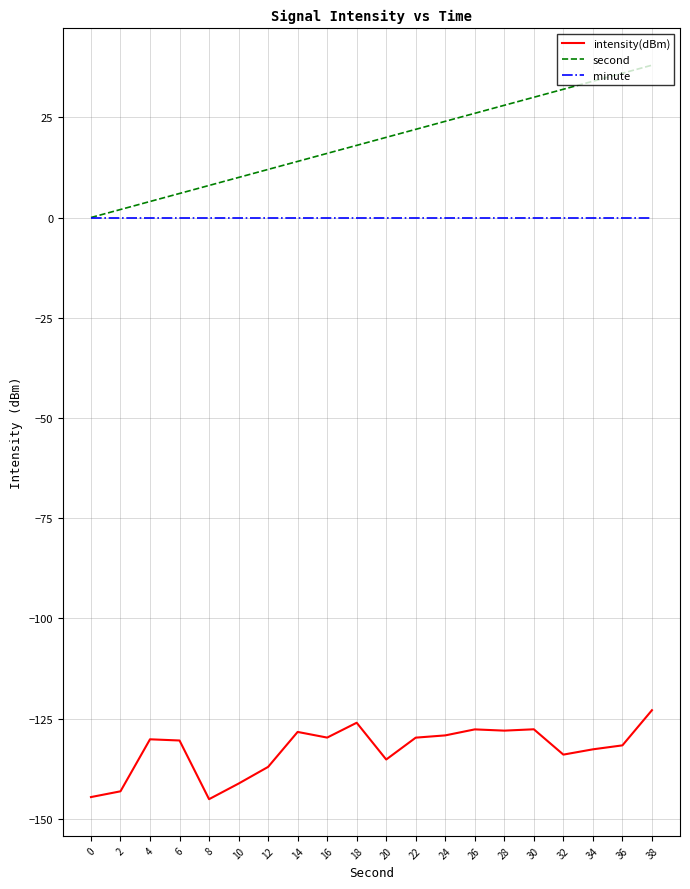

True or false: intensity(dBm) and minute intersect in this chart.

False